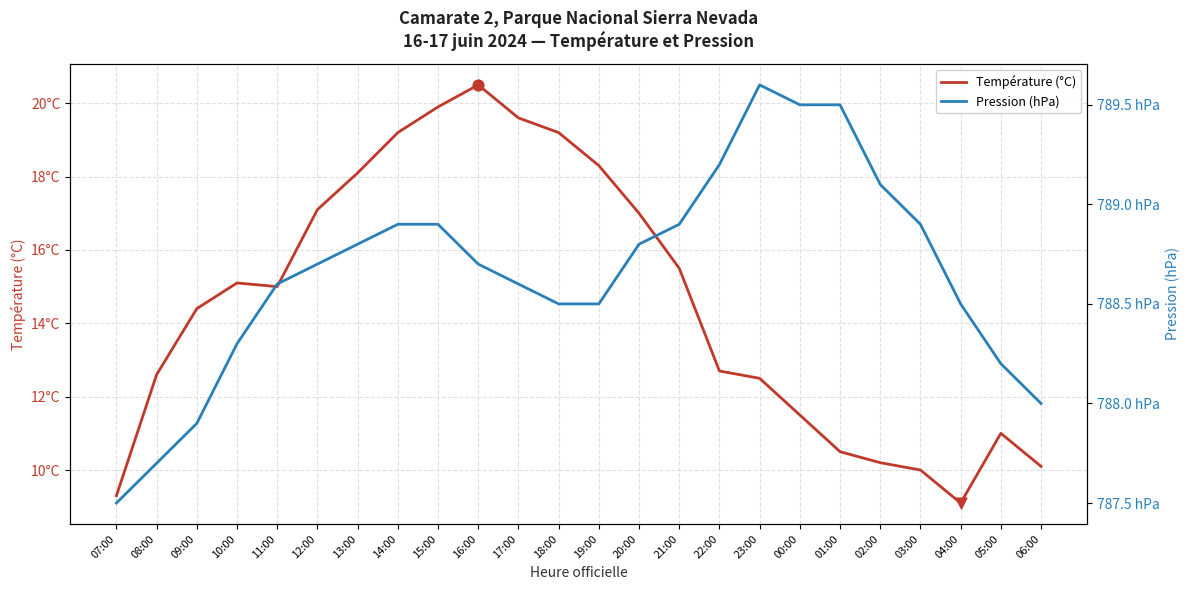

Which series contains the lowest Y value?

Température (°C)